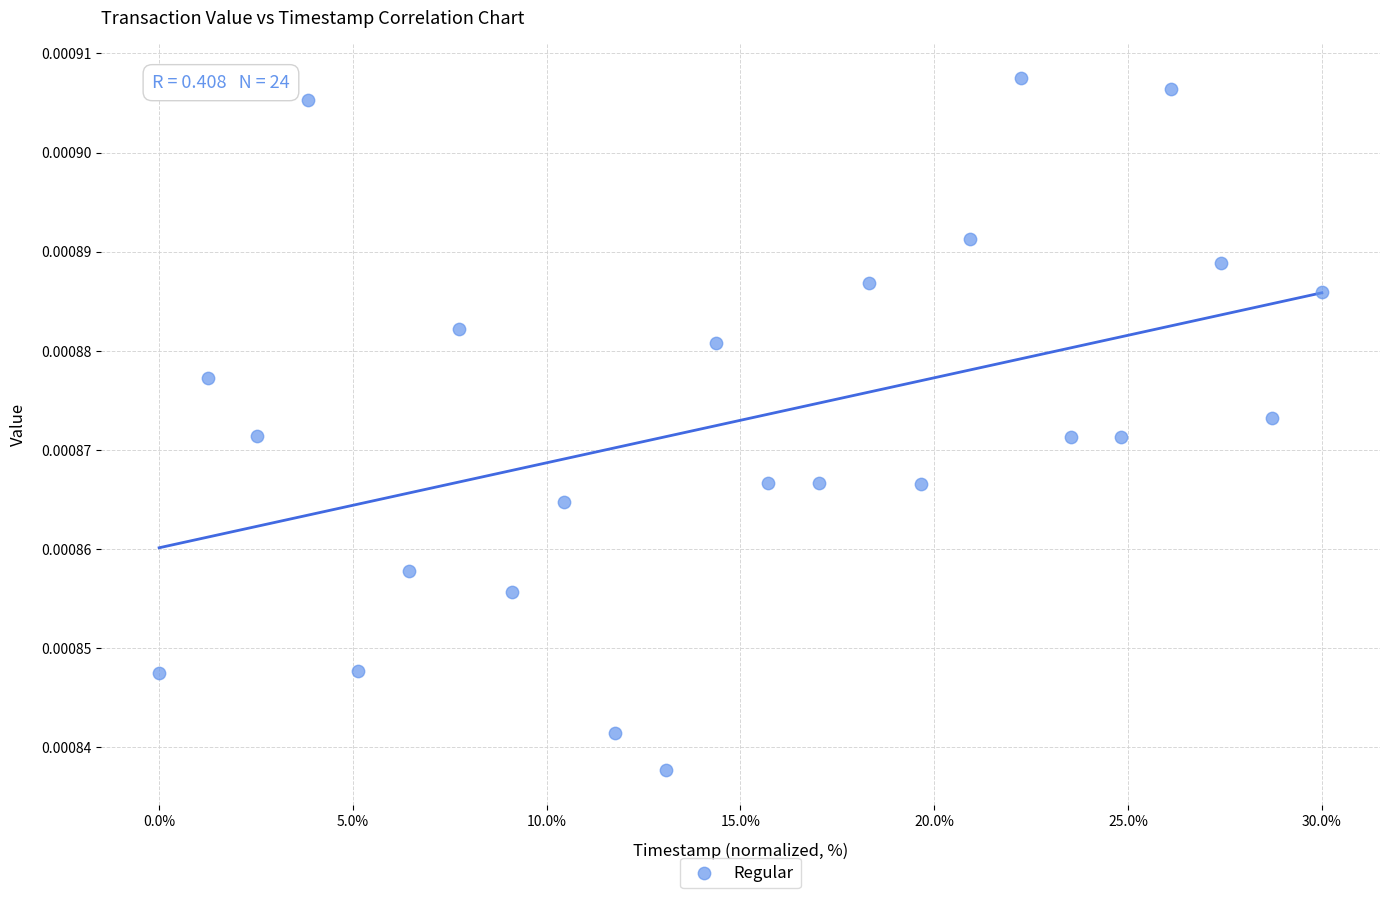

What is the range of X values (max minus min)?

30.0